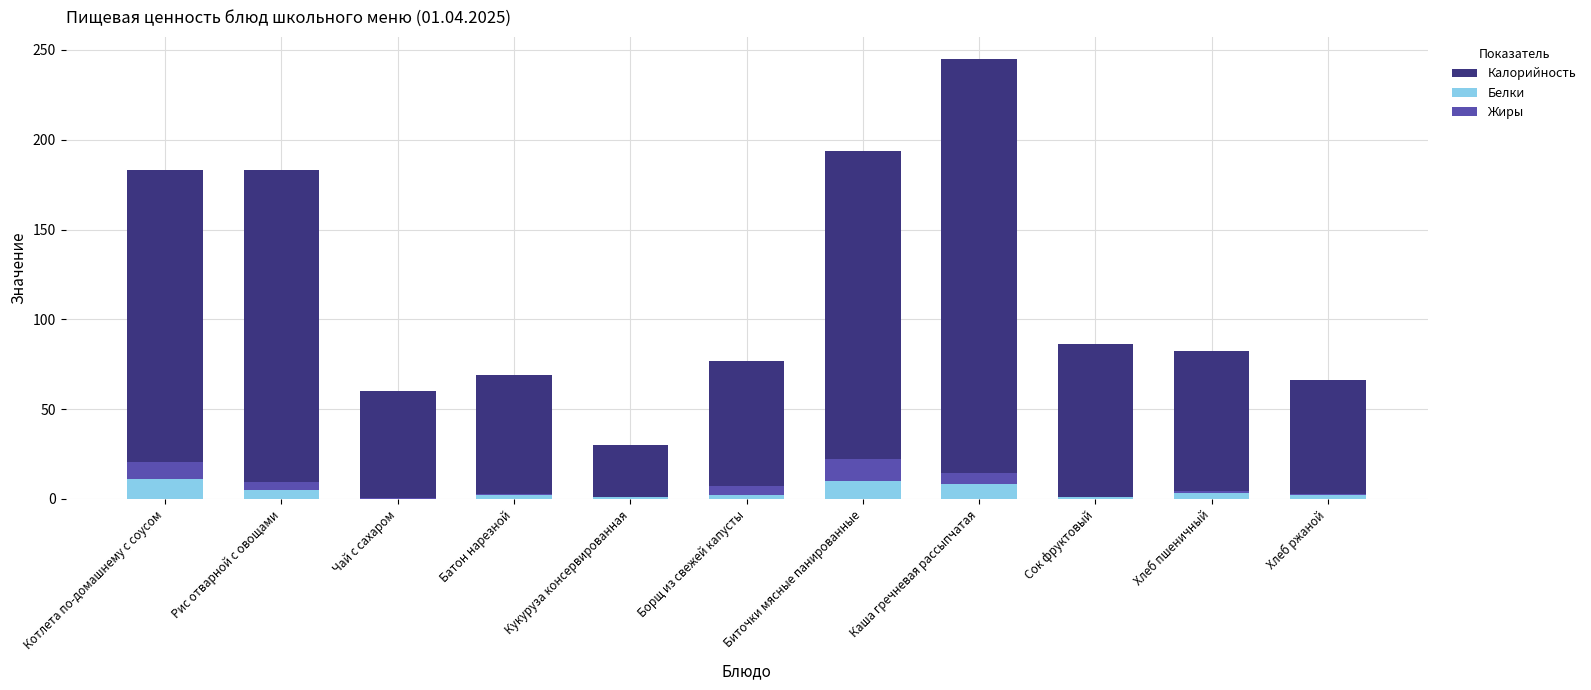

At which category is the sum across all series the highest?

Каша гречневая рассыпчатая